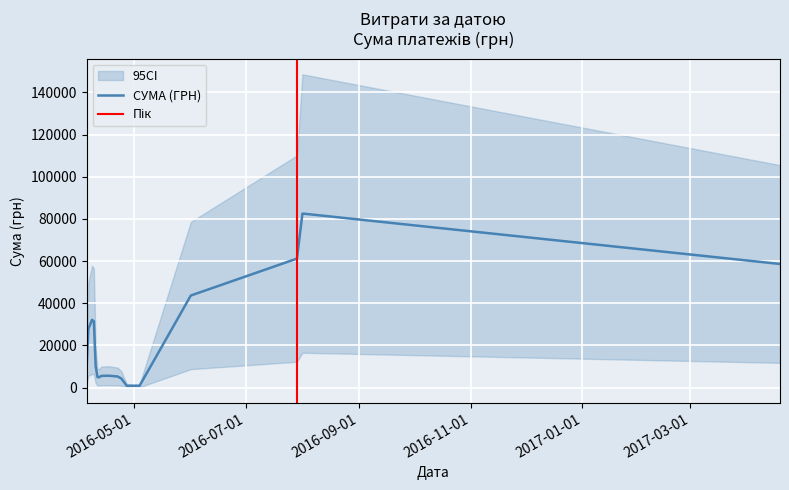

What is the sum of the values at 28 and 34?

17214.1